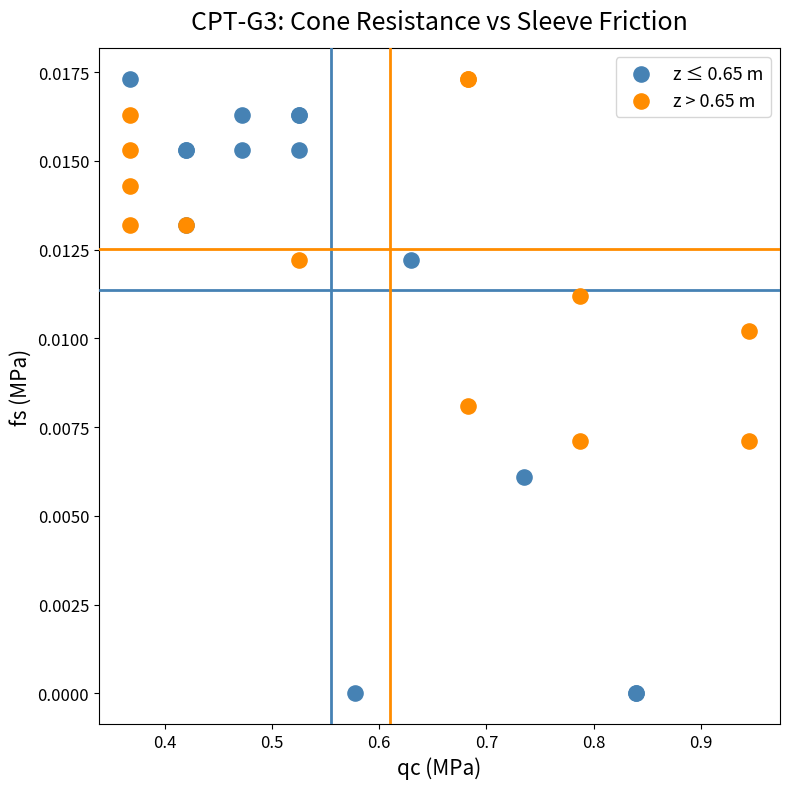

Which series has the widest spread of Y values?

z ≤ 0.65 m